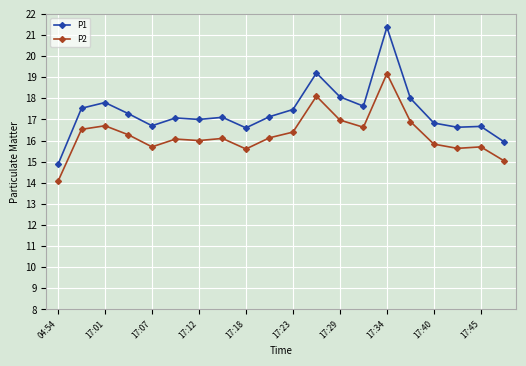

List the series in order of their peak value, lowest first.

P2, P1